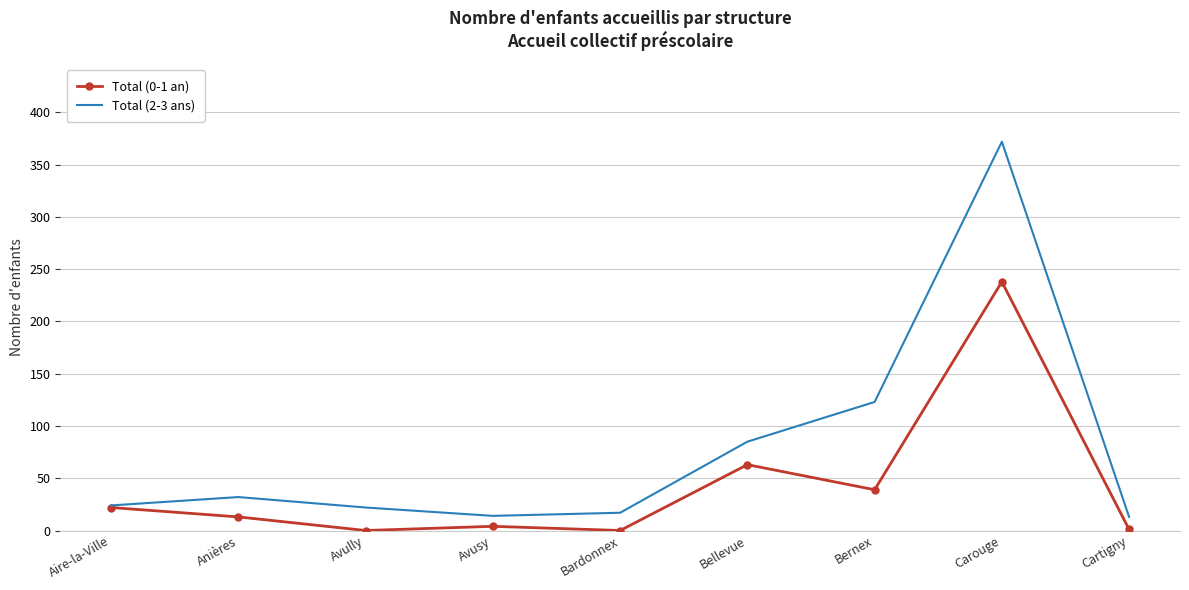

True or false: Total (2-3 ans) has more than 1 interior local peaks.

True